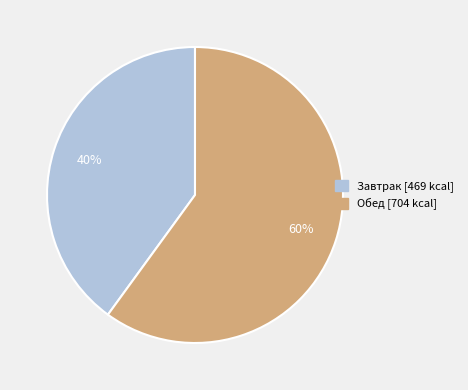

To the nearest percent, what is the difference between the largest and smallest slice percentages?

20%